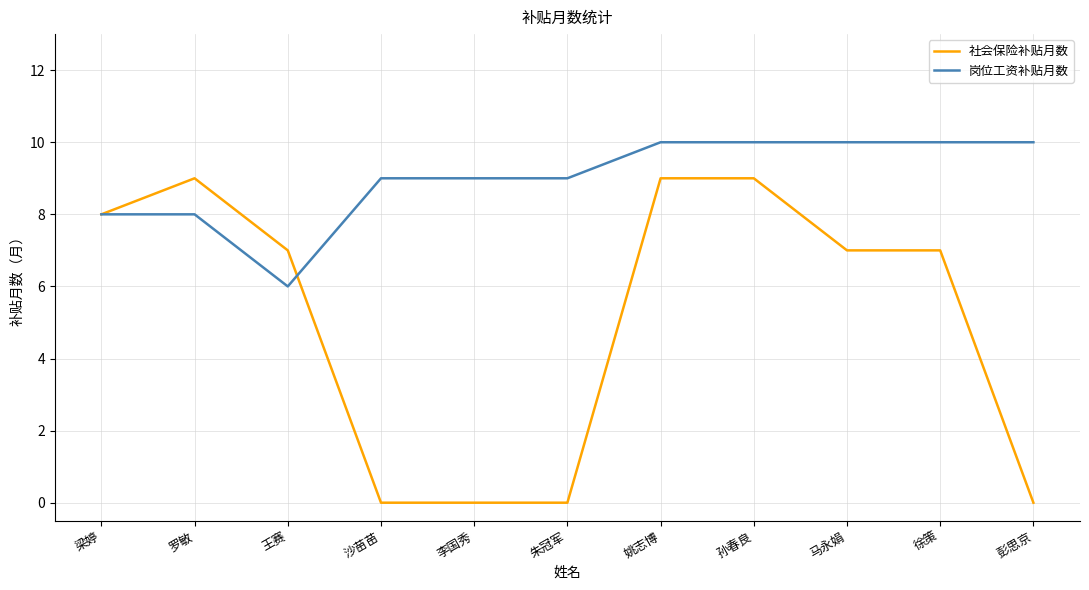

What is the sum of the 岗位工资补贴月数 values at 徐策 and 彭思京?

20